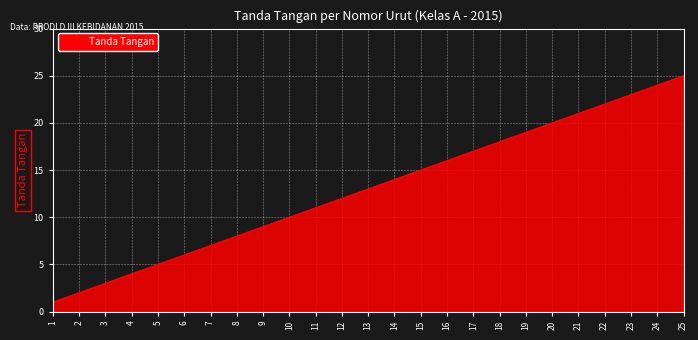

List the labels in order of value, largest first.

25, 24, 23, 22, 21, 20, 19, 18, 17, 16, 15, 14, 13, 12, 11, 10, 9, 8, 7, 6, 5, 4, 3, 2, 1